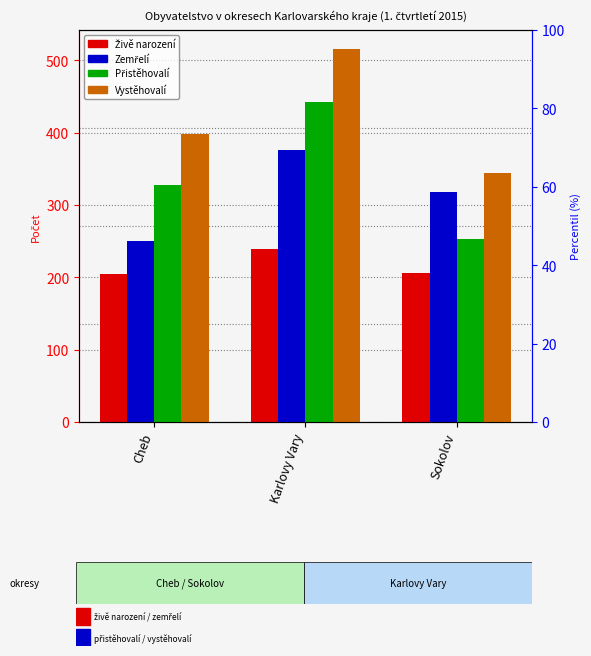

What are all the series names shown in the legend?

Živě narození, Zemřelí, Přistěhovalí, Vystěhovalí